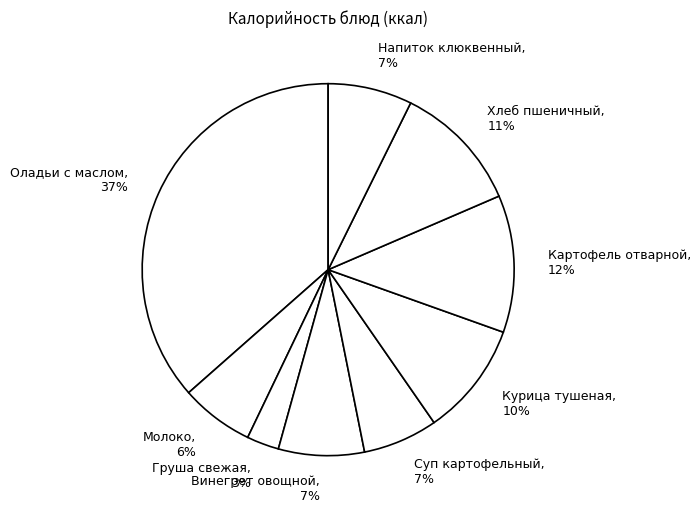

Combined, do Винегрет овощной and Курица тушеная account for over 50%?

No